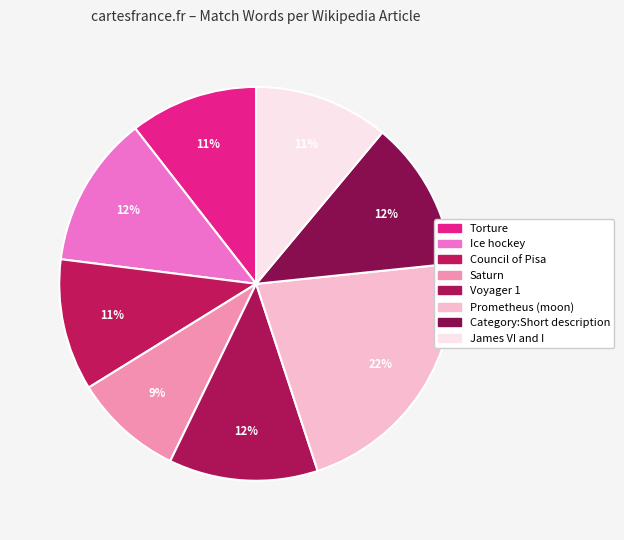

How many segments does this pie chart have?

8